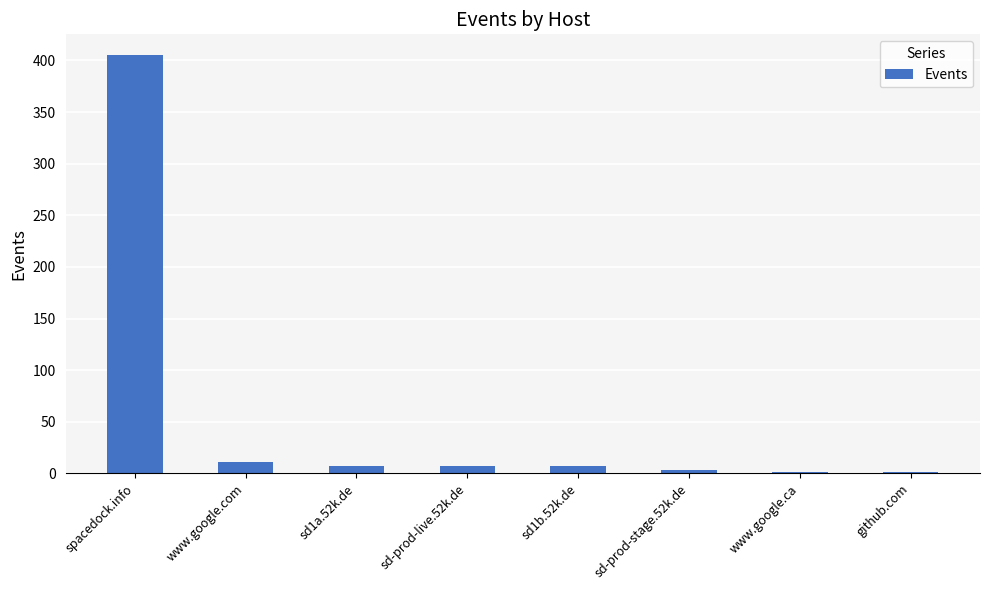

Reading right to left, list all the values displayed in this chart.

github.com=1	www.google.ca=1	sd-prod-stage.52k.de=3	sd1b.52k.de=7	sd-prod-live.52k.de=7	sd1a.52k.de=7	www.google.com=11	spacedock.info=405